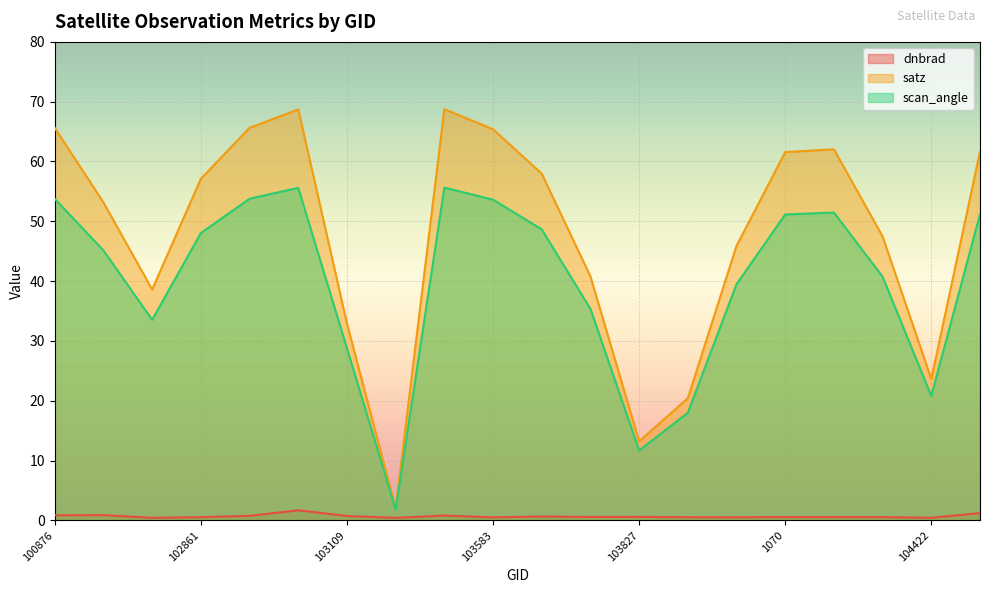

What position from the right is 665?

15